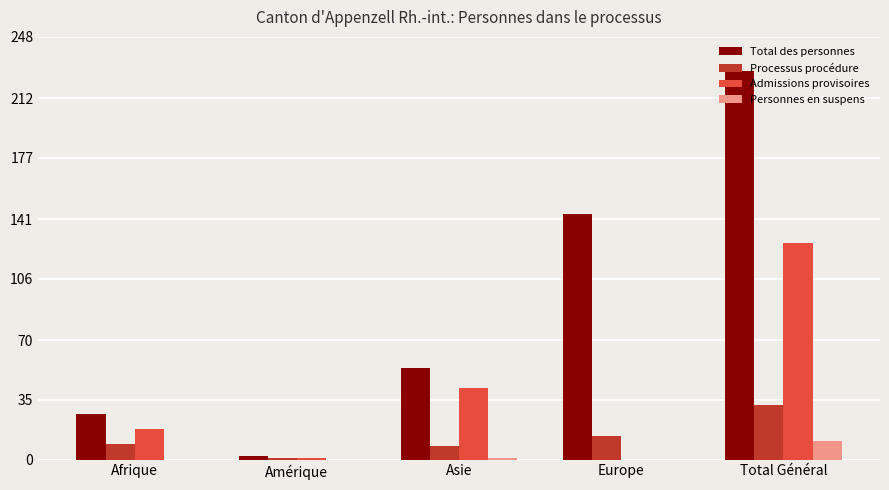

Which series has the largest total across all categories?

Total des personnes